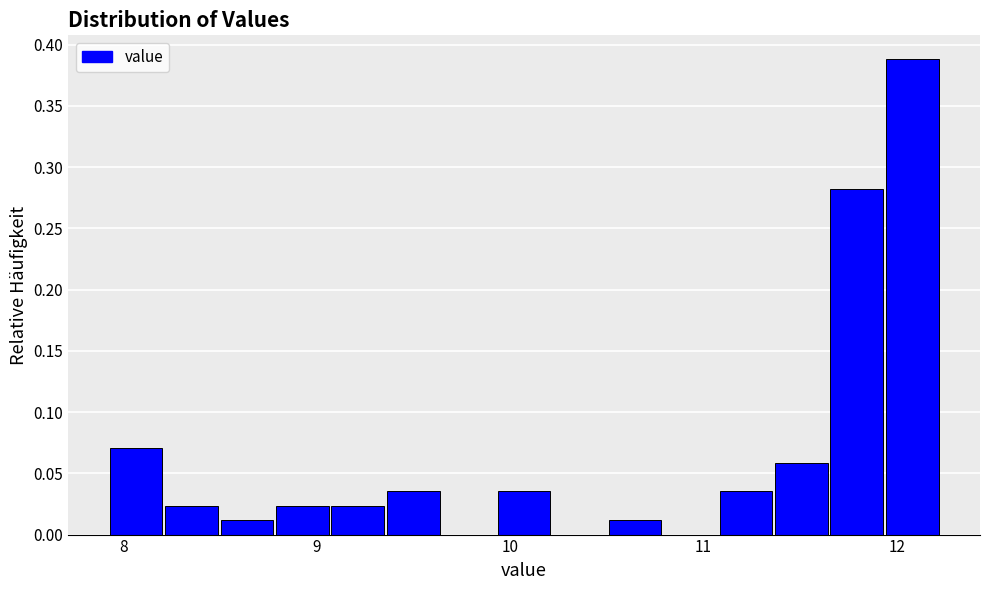

Around what value on the x-axis is the tallest bar? Give the approximate position of its centre, as read against the axis.

12.1